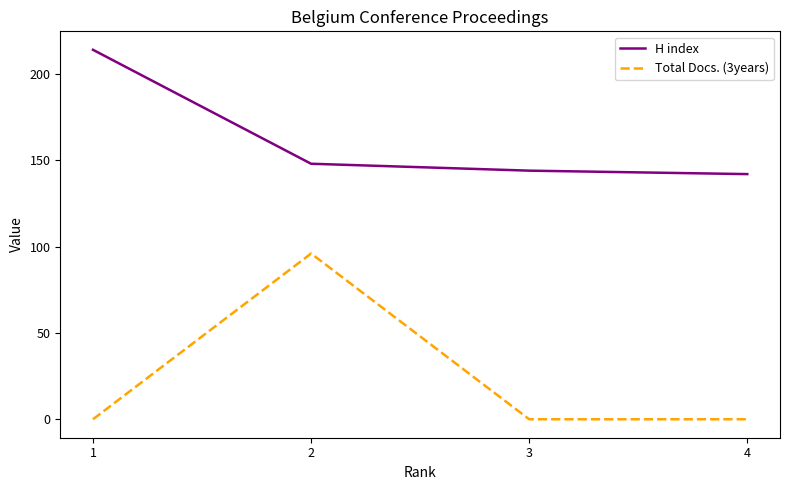

What is the difference between the maximum and second lowest values in the Total Docs. (3years) series?

96